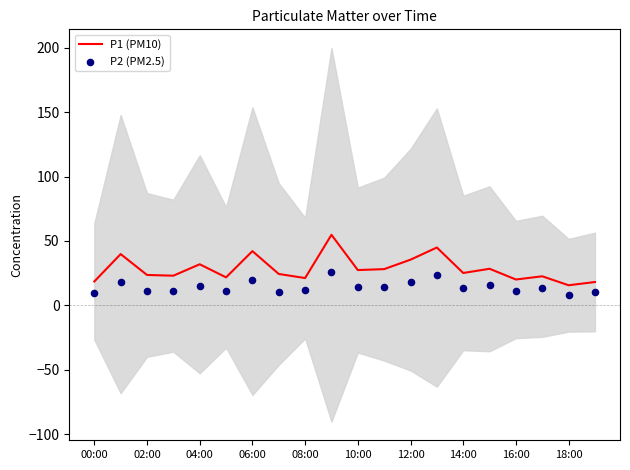

The P1 (PM10) series shows 23.6 at 02:00. True or false?

True